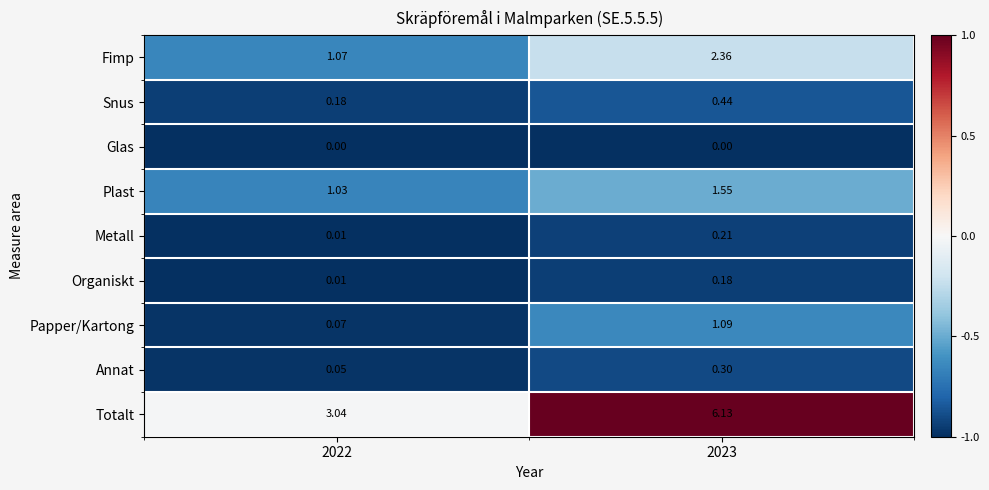

Rank the series at 2023 from lowest to highest value.

Glas, Organiskt, Metall, Annat, Snus, Papper/Kartong, Plast, Fimp, Totalt